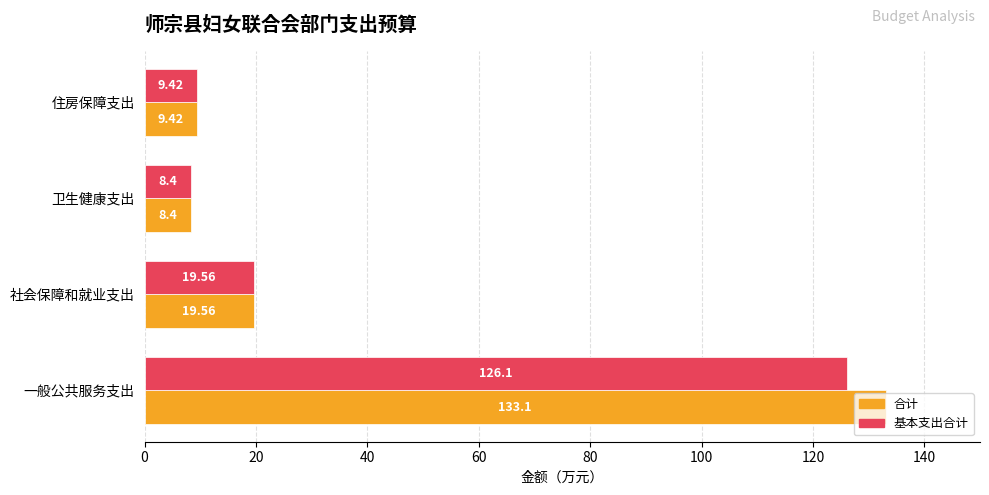

Rank the categories by 基本支出合计 value from lowest to highest.

卫生健康支出, 住房保障支出, 社会保障和就业支出, 一般公共服务支出